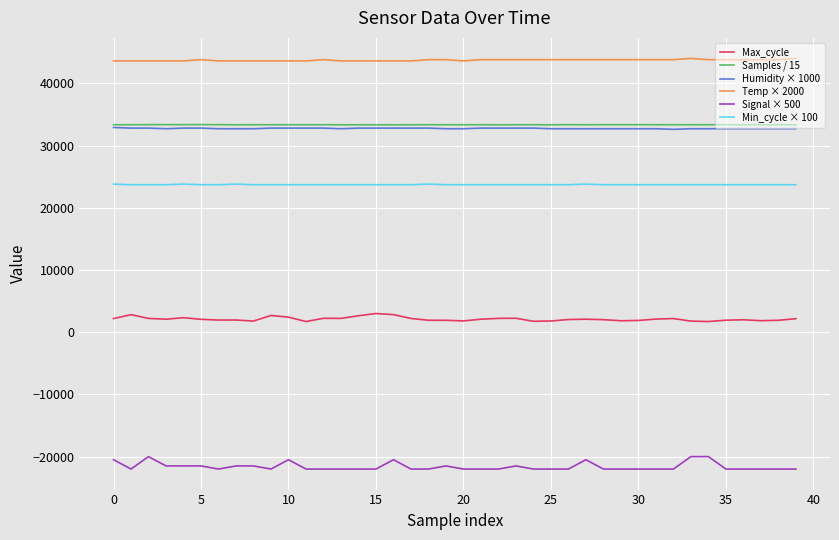

True or false: Signal × 500 and Samples / 15 intersect in this chart.

False